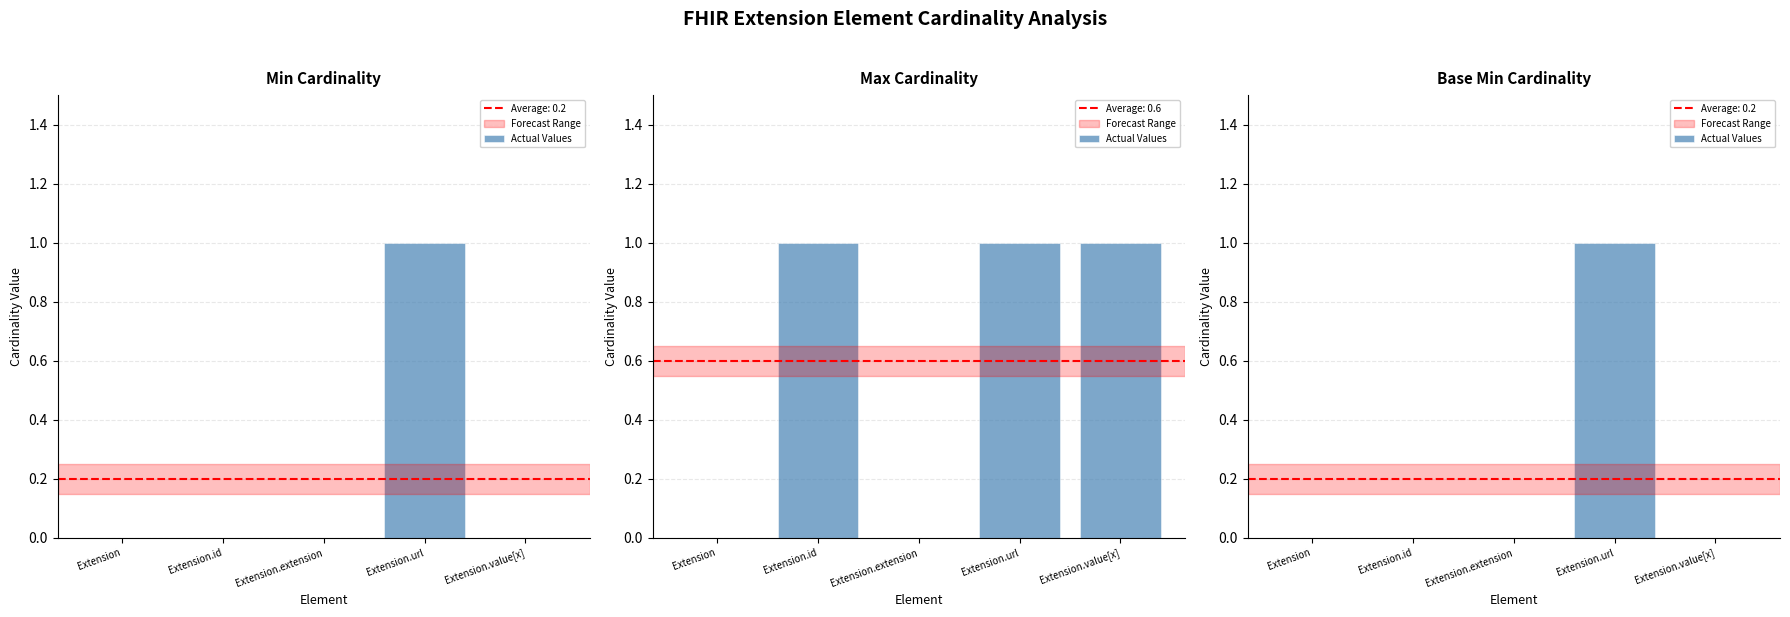

How many data points does each series have?

5